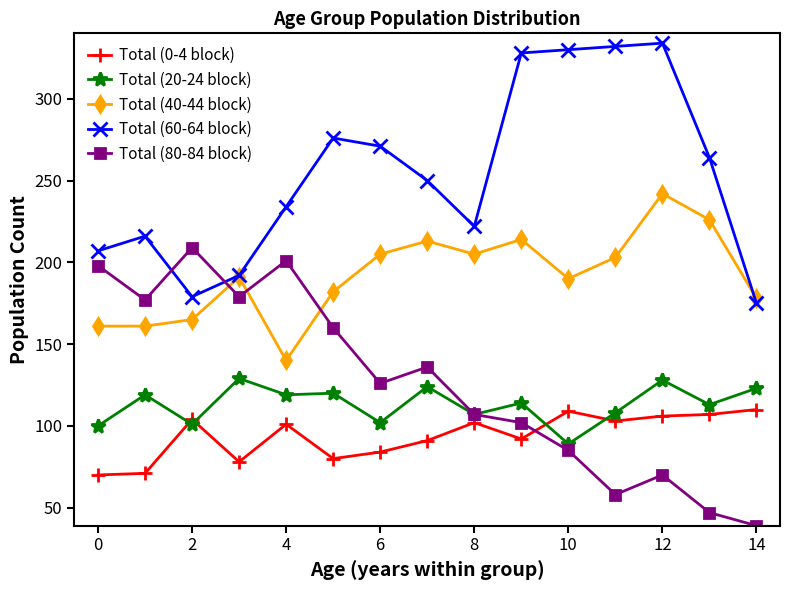

At how many categories does at least one series exceed 282?

4